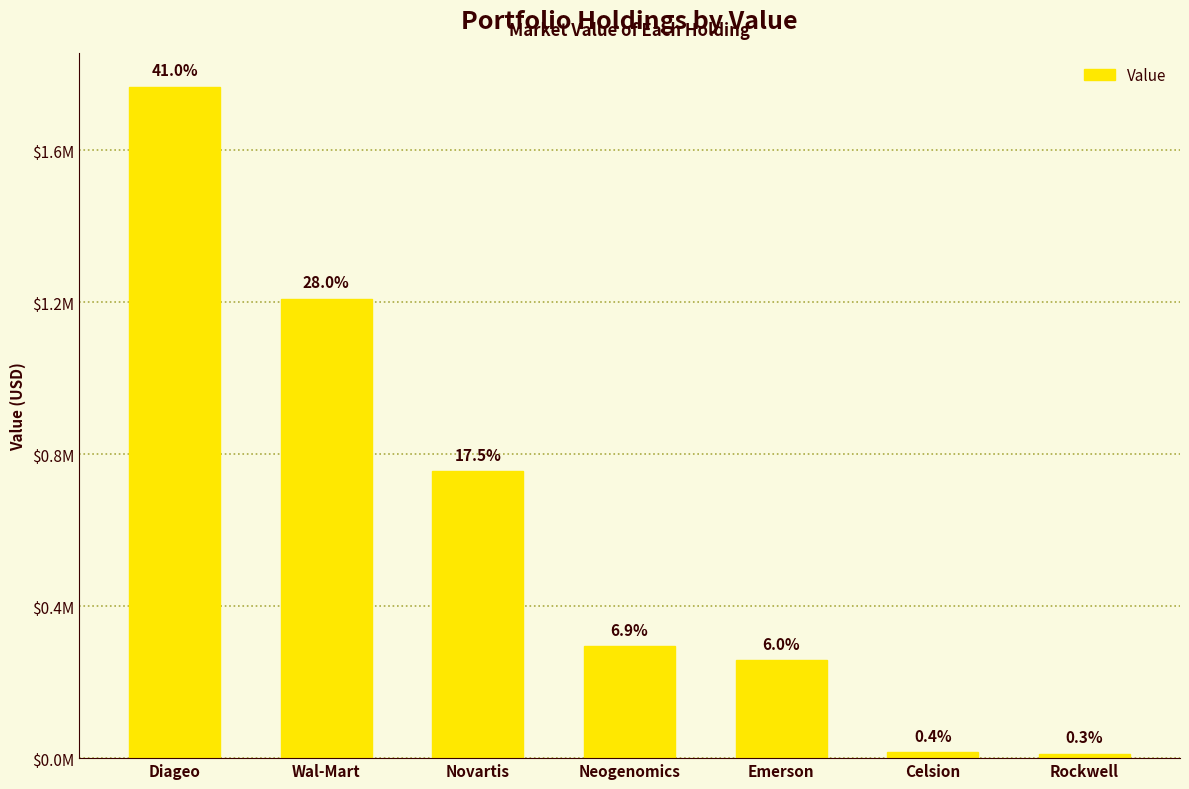

What is the label of the 3rd bar from the right?

Emerson